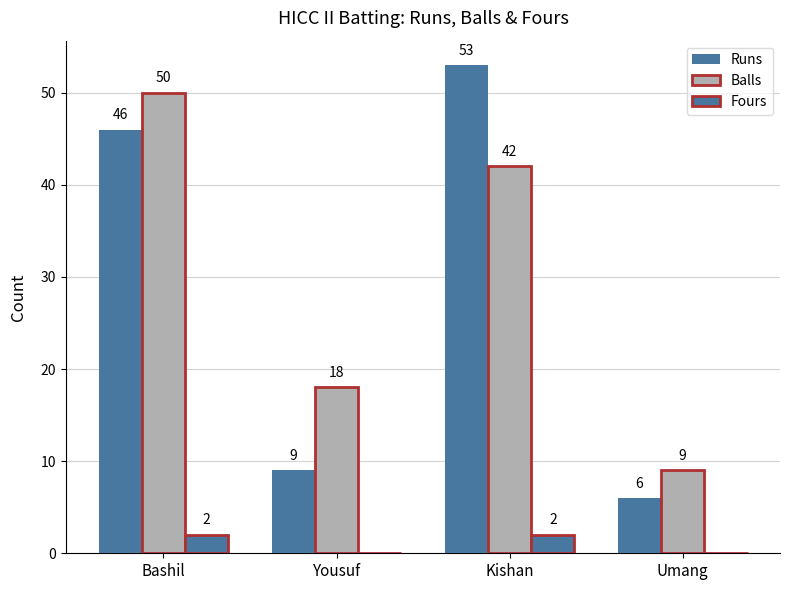

Count the number of data series in this chart.

3